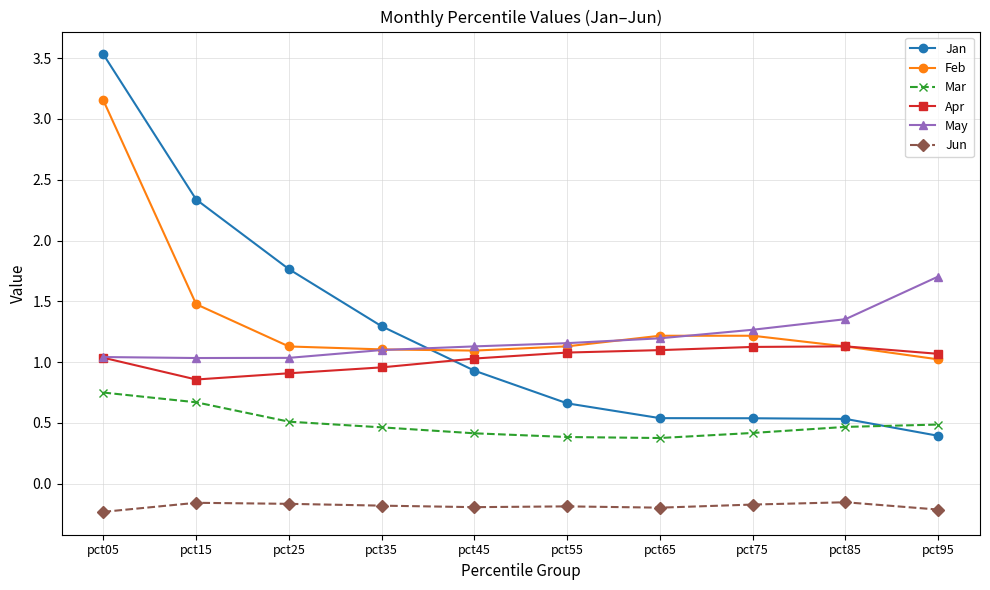

True or false: Feb has a value of 2.6 at pct15.

False